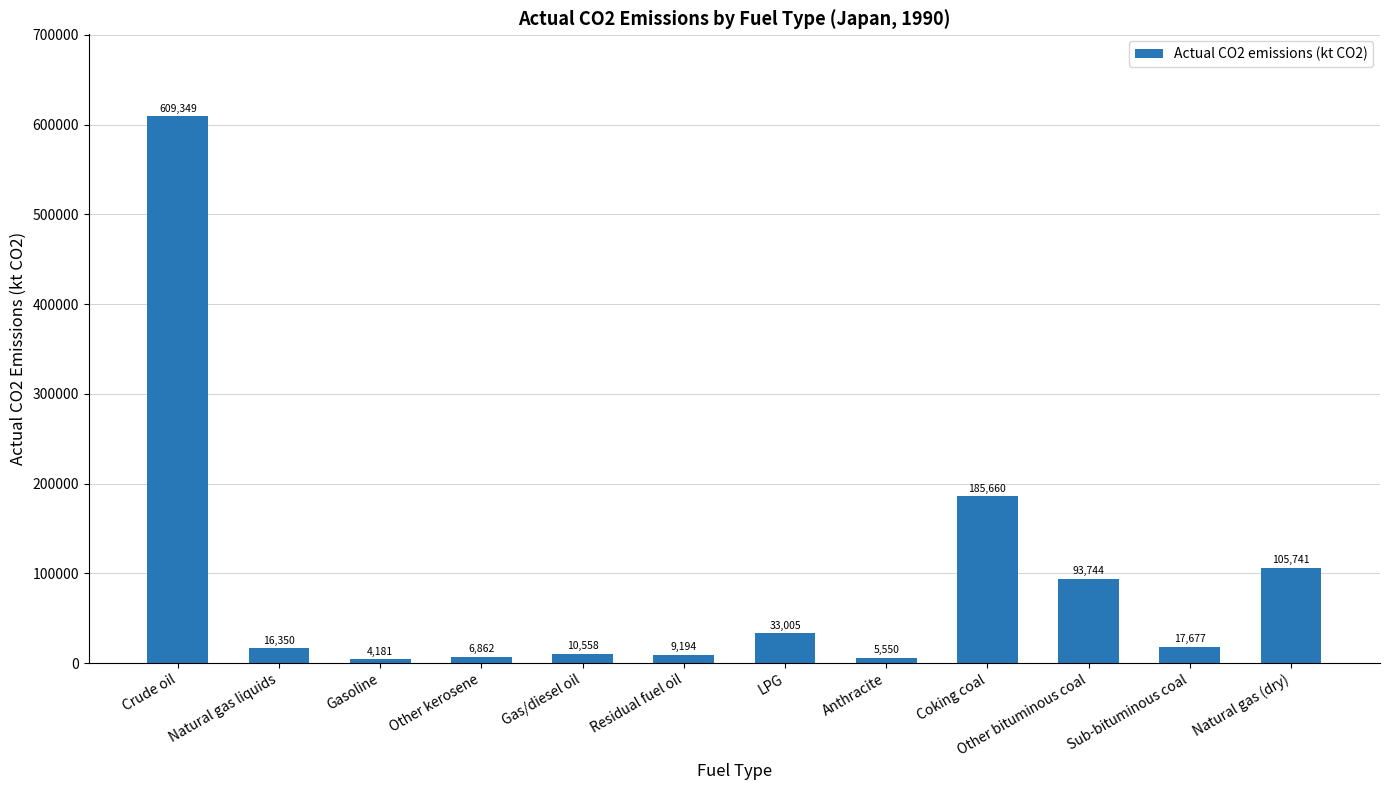

Where does the data first go above 17676?

Crude oil